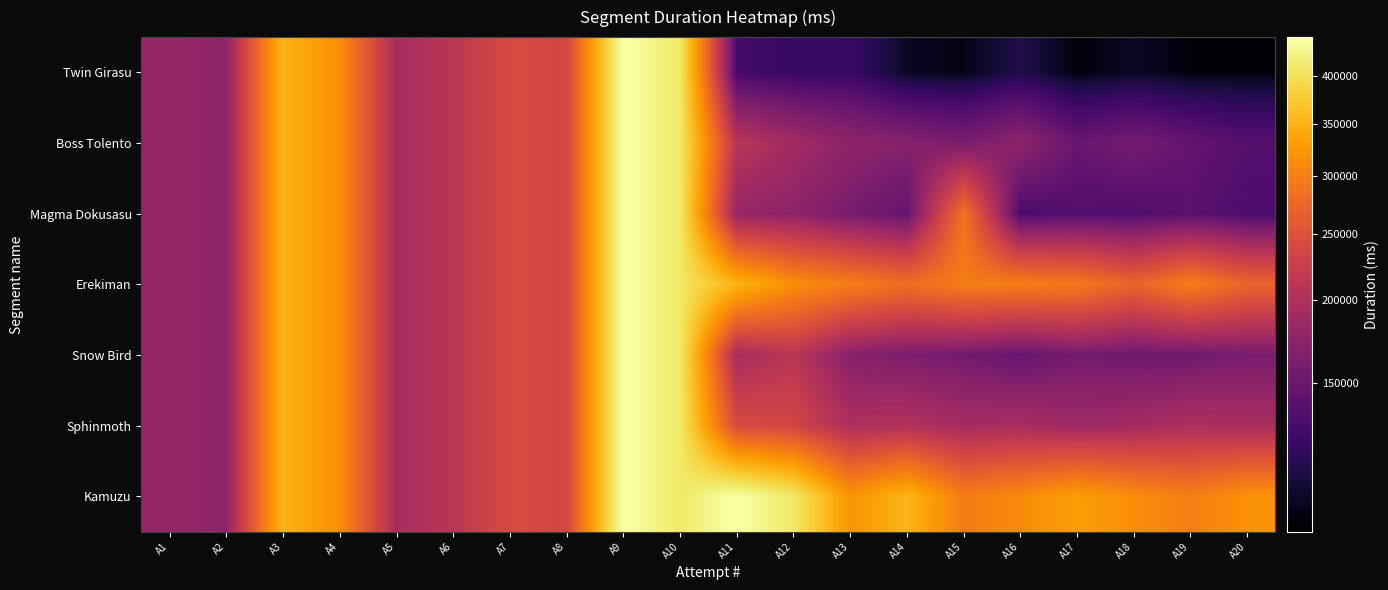

What is the total value across all series at A3?

2471294